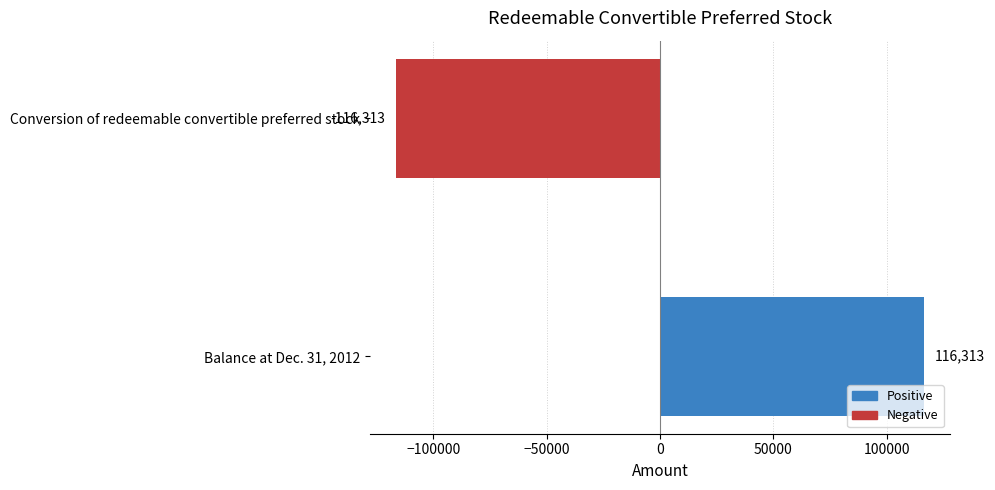

Rank the categories by value from lowest to highest.

Conversion of redeemable convertible preferred stock, Balance at Dec. 31, 2012